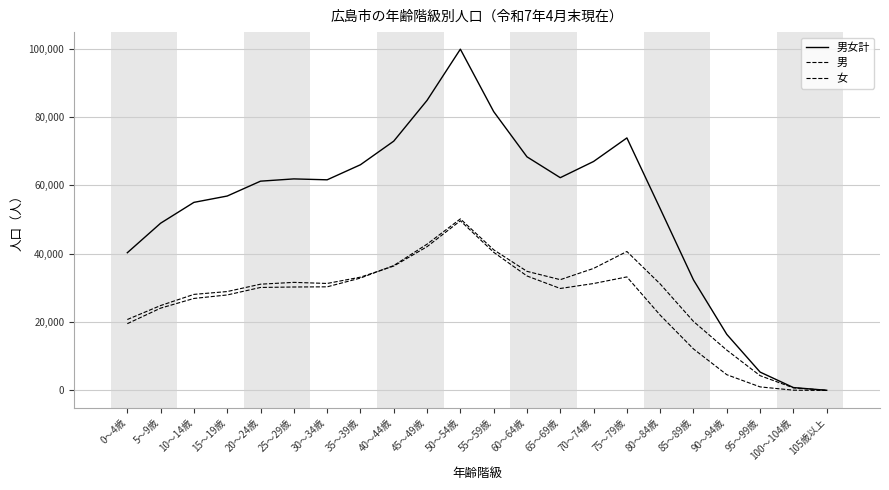

Does the chart have visible grid lines?

Yes